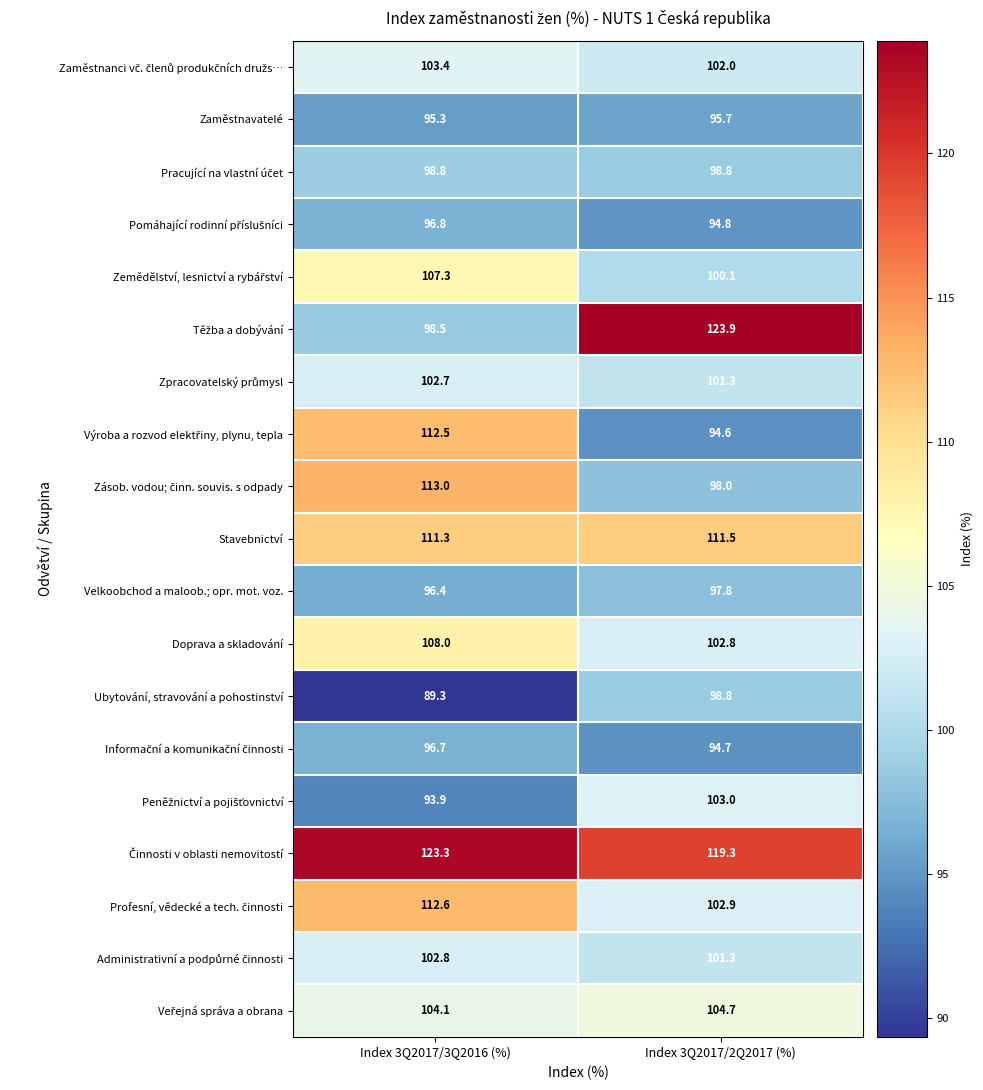

At which category is the sum across all series the highest?

Index 3Q2017/3Q2016 (%)